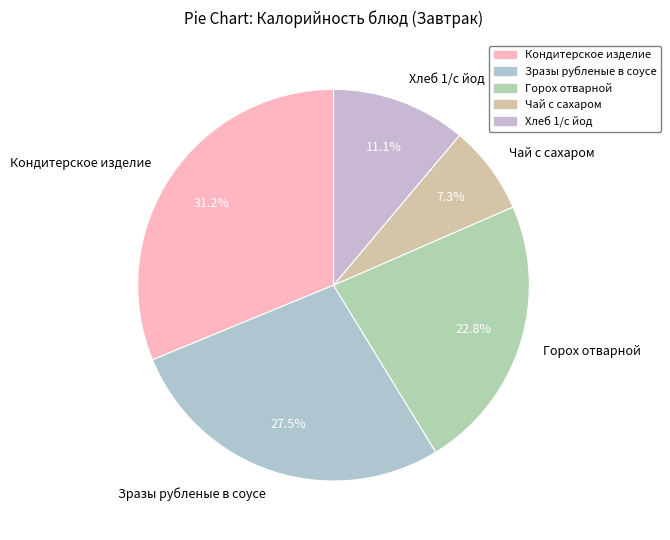

To the nearest percent, what is the difference between the Чай с сахаром and Кондитерское изделие slice percentages?

24%